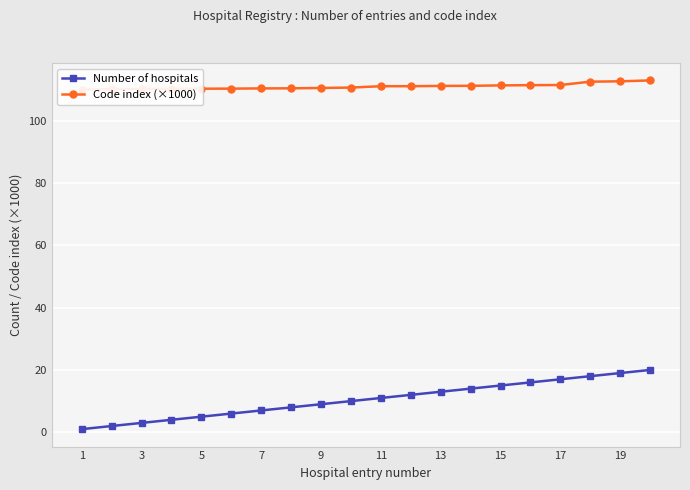

What is the maximum value for Number of hospitals?

20